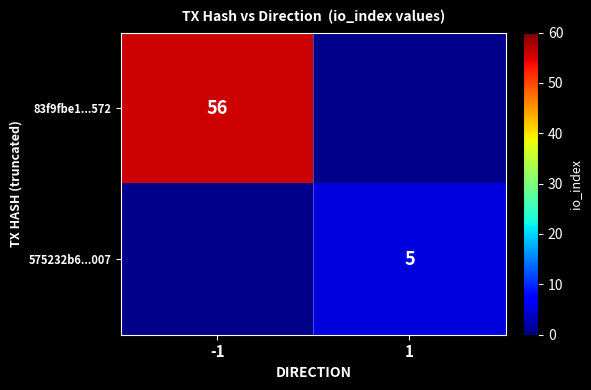

Is it true that 83f9fbe1...572 equals 19 at -1?

False